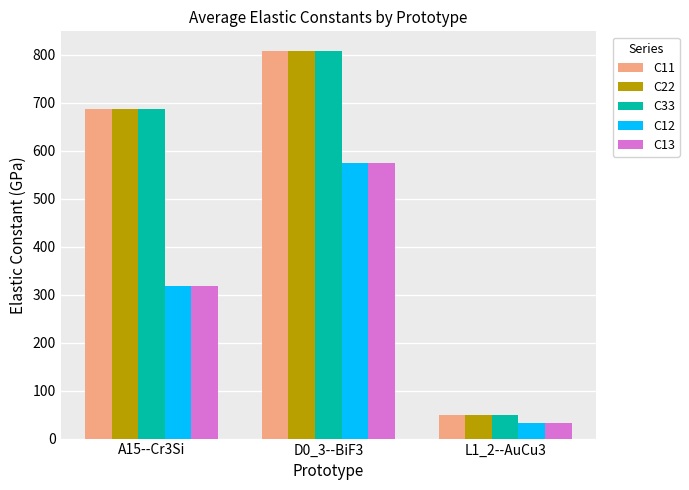

What is the greatest value displayed?

808.4